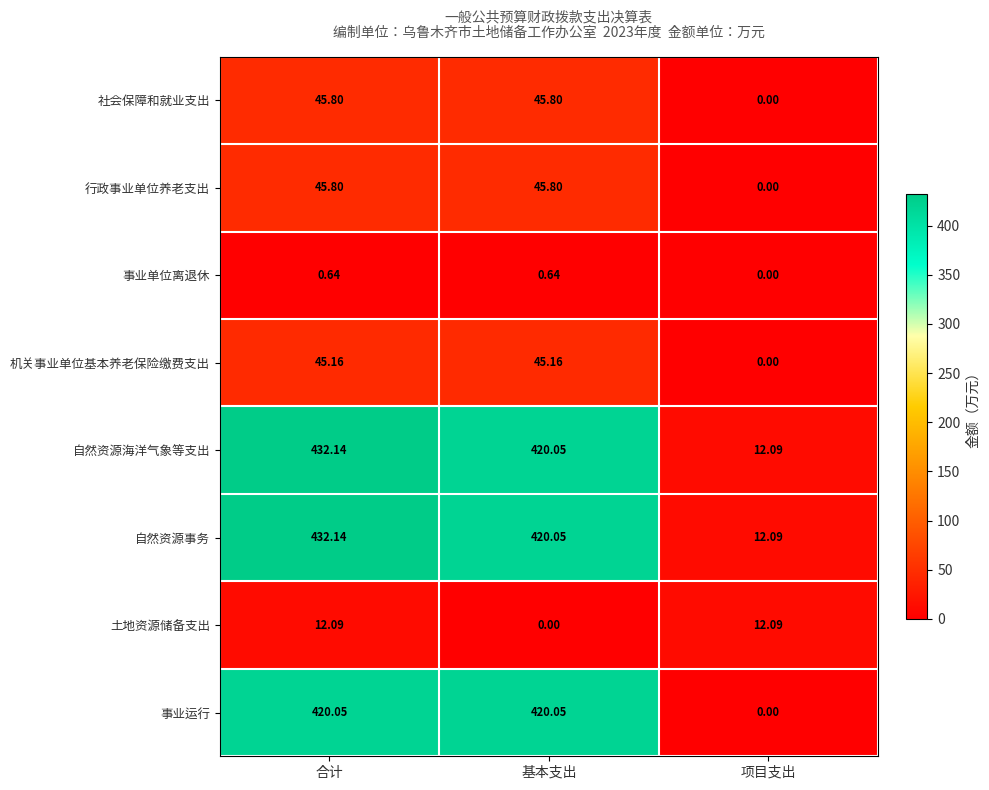

Which label corresponds to the largest value in the chart?

合计